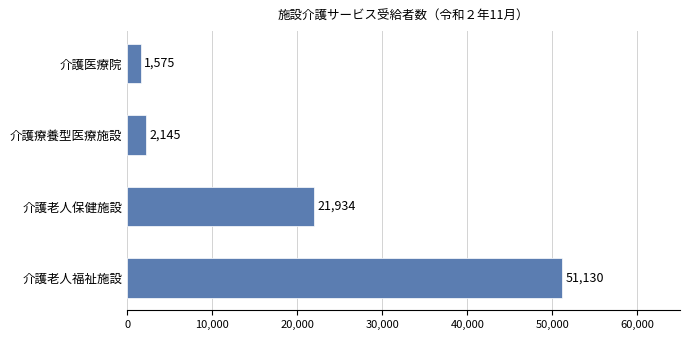

Between 介護療養型医療施設 and 介護老人保健施設, which is larger?

介護老人保健施設